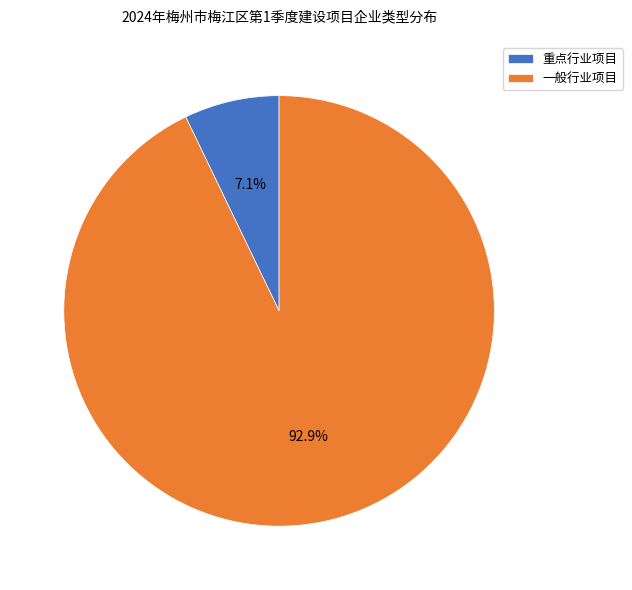

Count the number of slices in the pie.

2